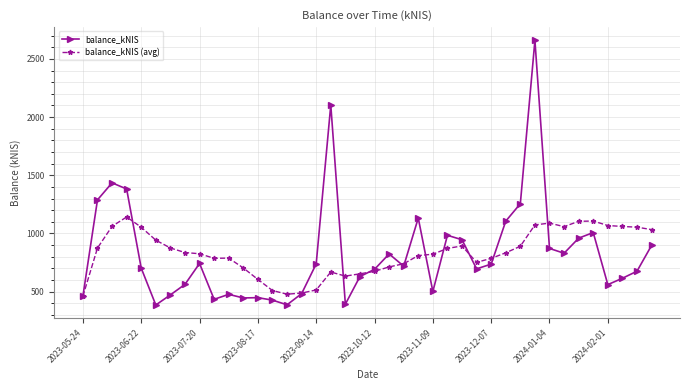

What is the highest value of the balance_kNIS (avg) series?

1141.5